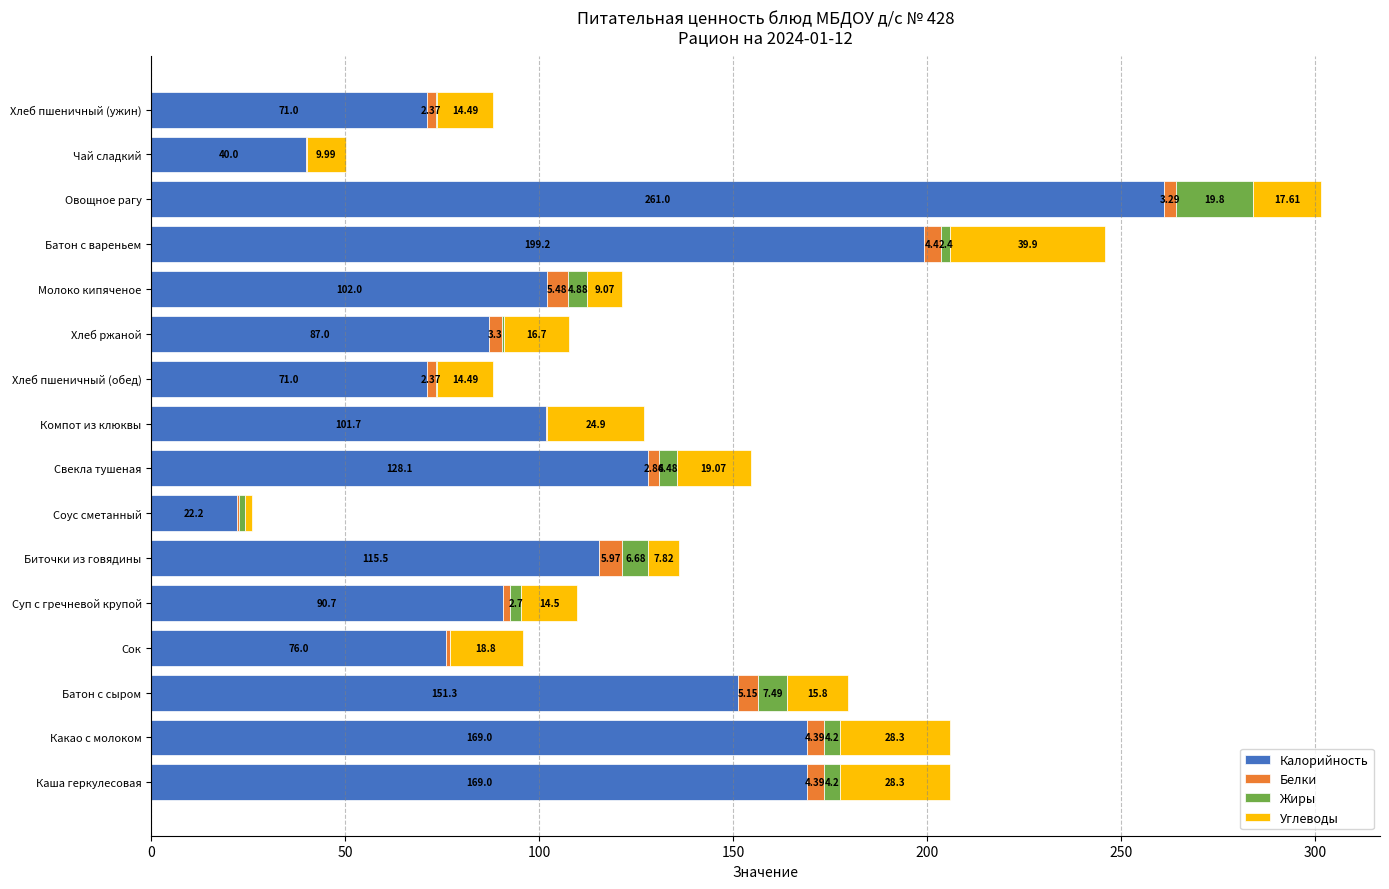

At which category is the sum across all series the highest?

Овощное рагу